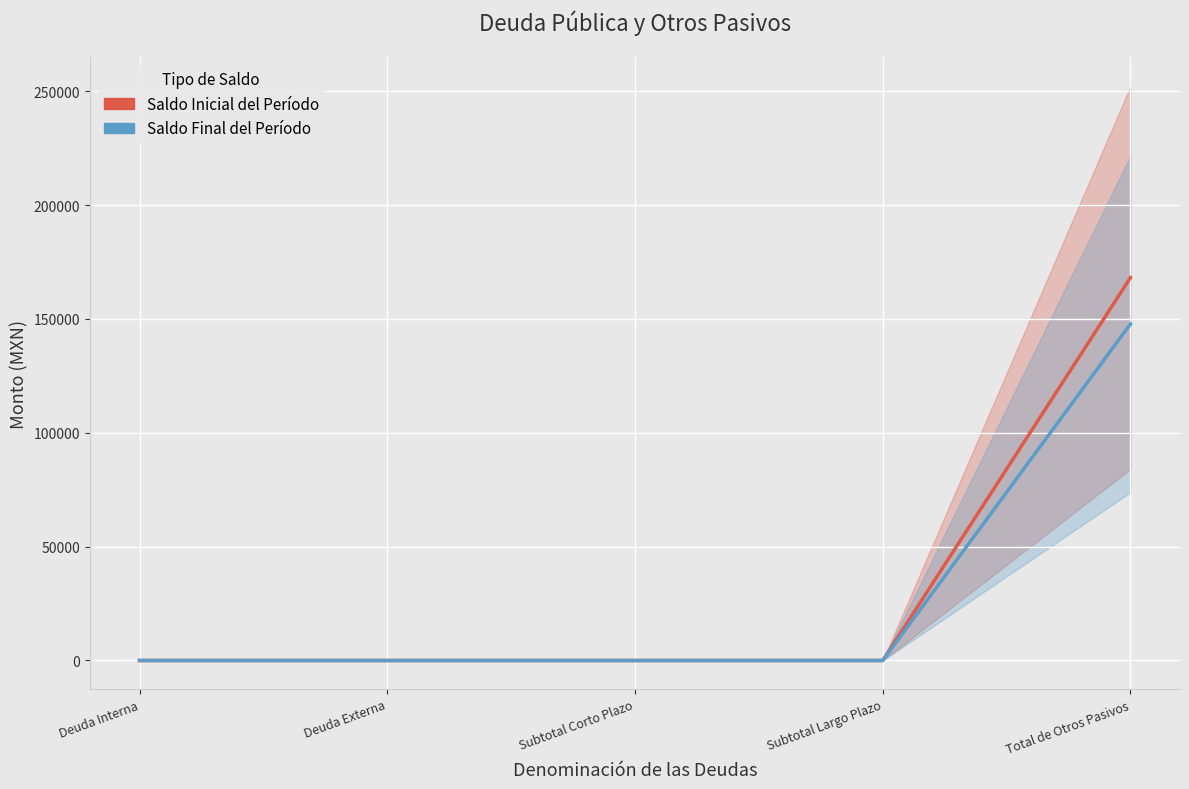

Which series has the largest total across all categories?

Saldo Inicial del Período